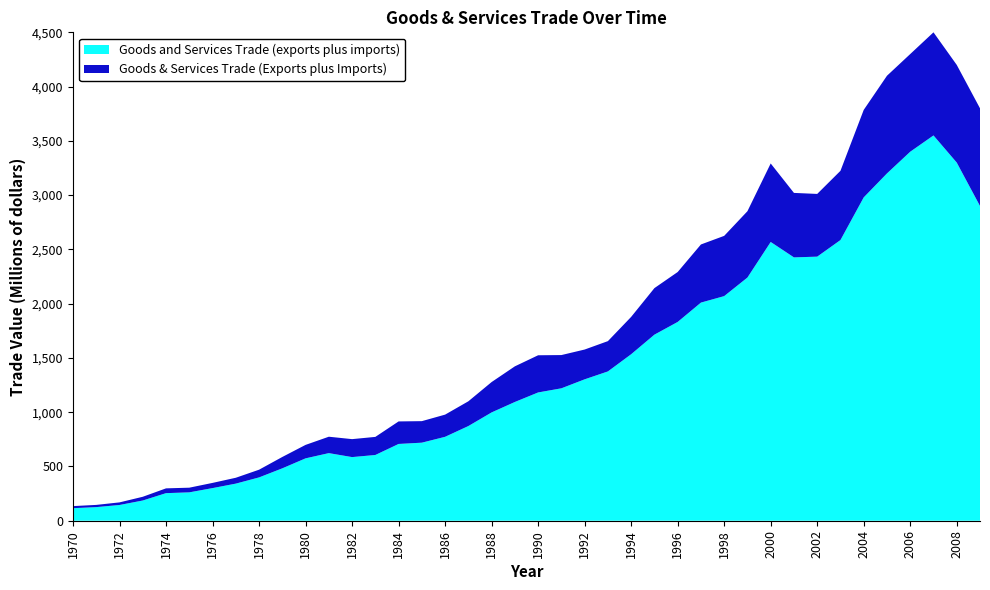

Reading left to right, what are all the values shown in this chart?

Goods & Services Trade (Exports plus Imports, Millions of dollars): 134.7	145.8	169.0	220.7	298.2	304.4	348.5	395.9	470.1	587.5	698.7	774.0	751.8	772.4	914.9	917.5	977.6	1100.4	1277.8	1422.6	1524.5	1526.4	1577.3	1654.8	1878.2	2143.3	2291.5	2545.4	2624.7	2851.9	3291.8	3020.5	3011.1	3224.1	3785.2	4100.0	4300.0	4500.0	4200.0	3800.0
Goods and Services Trade (exports plus imports, Millions of dollars): 115.5	125.4	145.0	186.3	254.1	261.4	300.6	341.8	399.1	482.8	574.7	622.9	586.3	605.7	707.4	719.2	773.2	872.4	997.9	1094.2	1181.9	1220.1	1302.8	1375.6	1534.1	1714.4	1831.5	2009.8	2069.6	2240.7	2568.5	2426.4	2433.2	2586.2	2979.2	3200.0	3400.0	3550.0	3300.0	2900.0